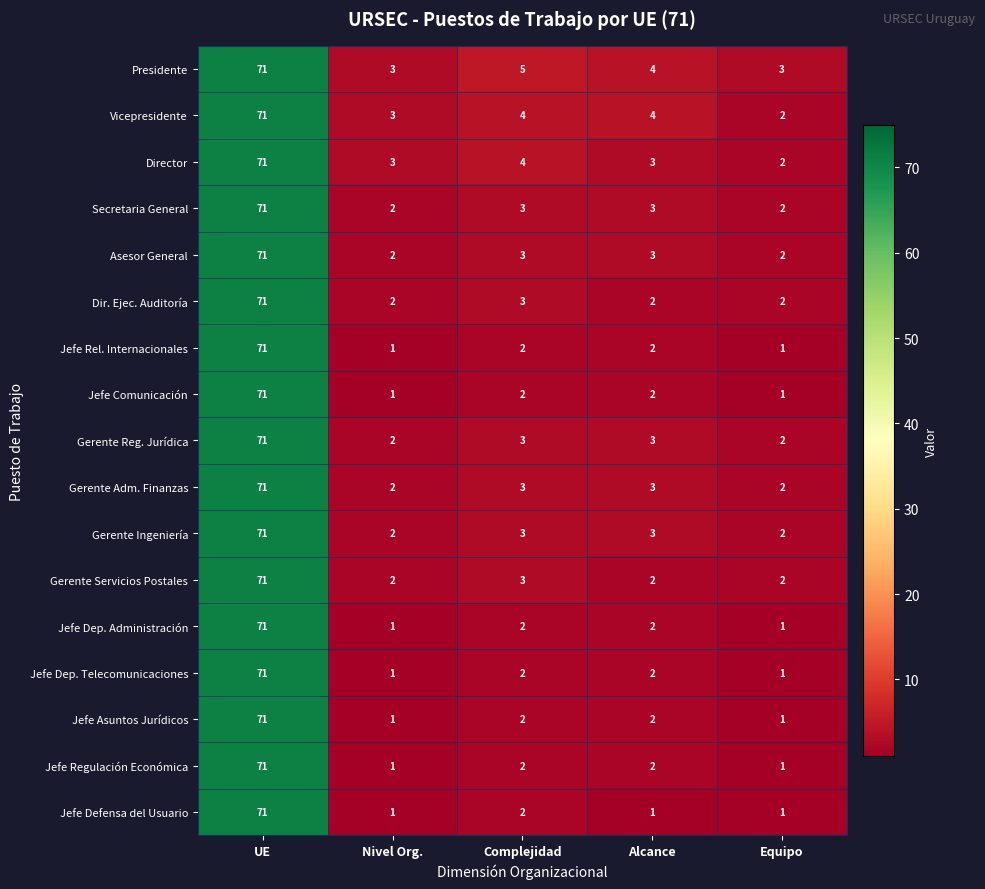

Which label corresponds to the largest value in the chart?

UE